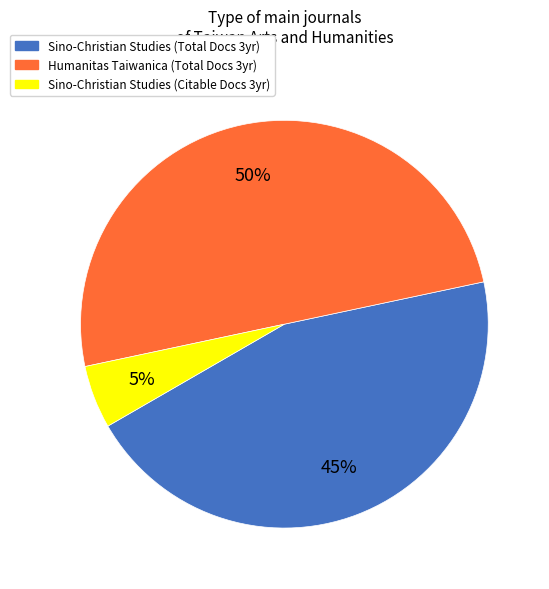

Which slice is the largest?

Humanitas Taiwanica (Total Docs 3yr)